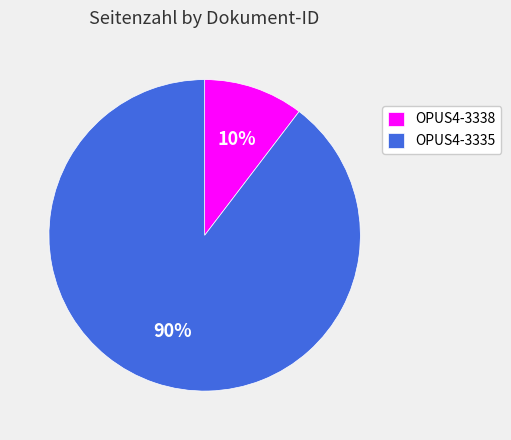

To the nearest percent, what portion does OPUS4-3335 represent?

90%